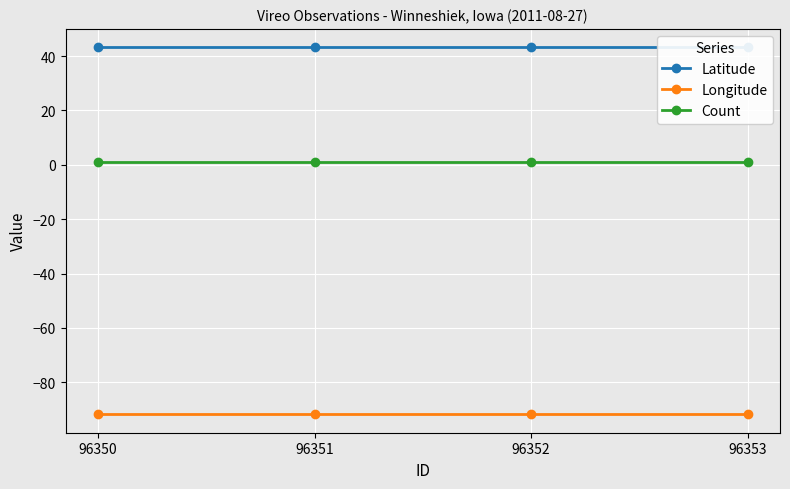

Where is Latitude nearest to the value 43?

96350